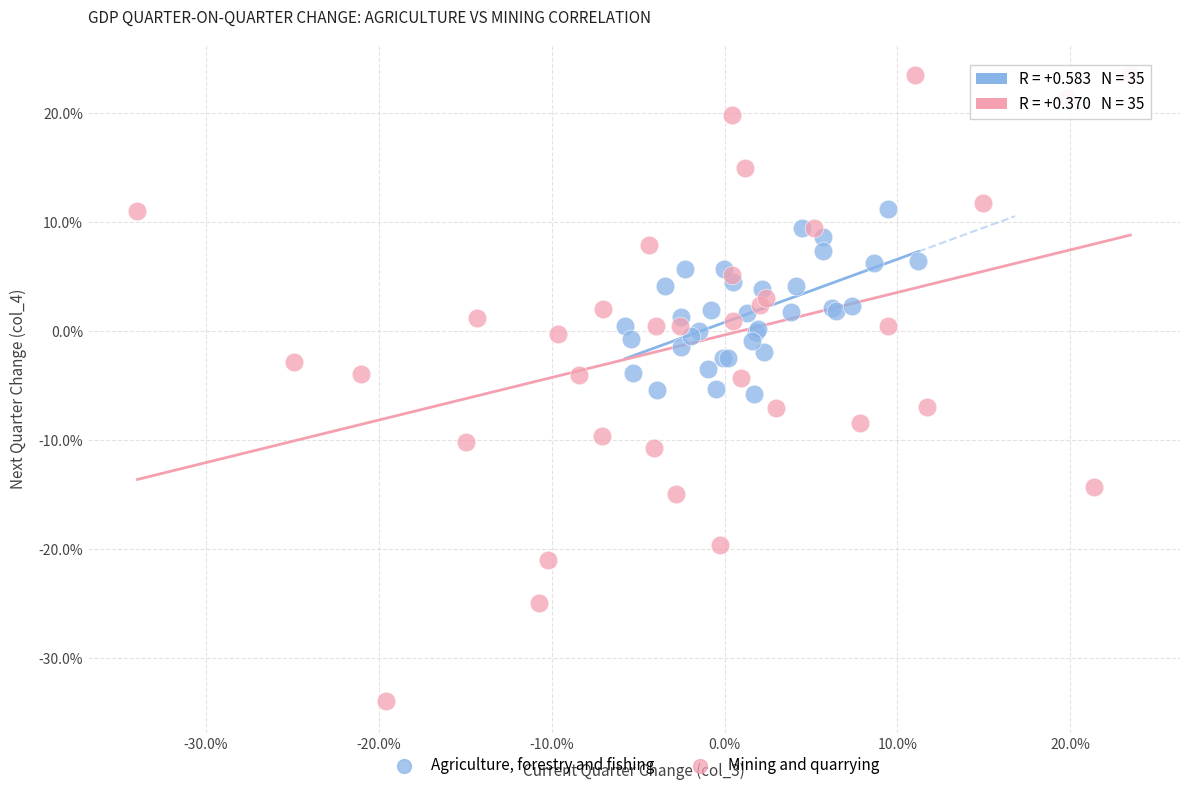

Which series has the widest spread of Y values?

Mining and quarrying